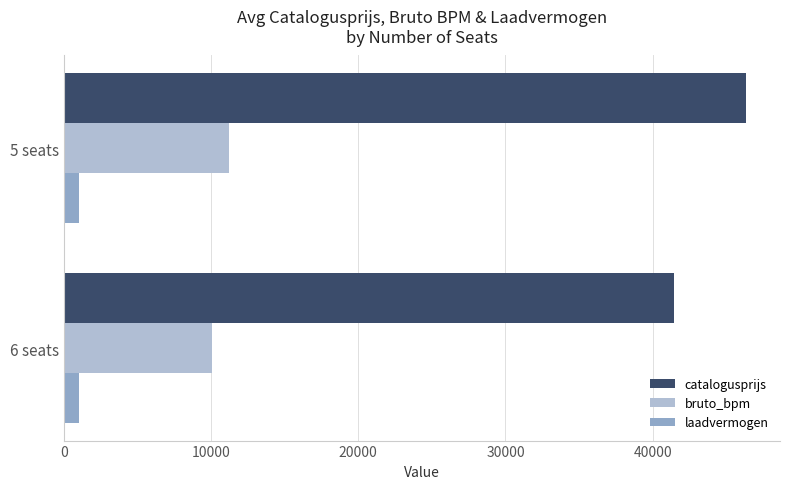

Which series has the largest range (max minus min)?

catalogusprijs